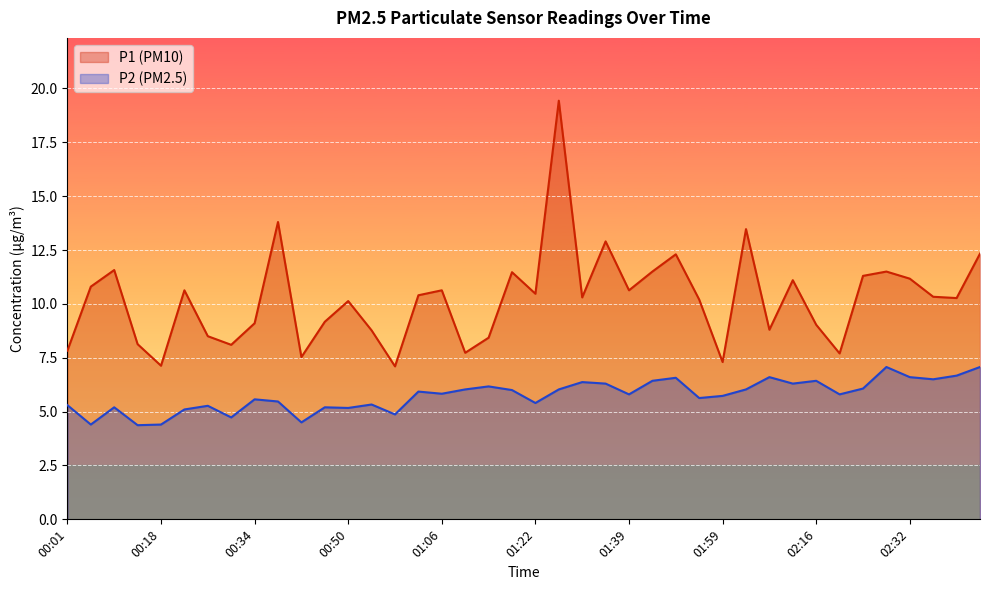

Where is P1 nearest to the value 13?

01:34